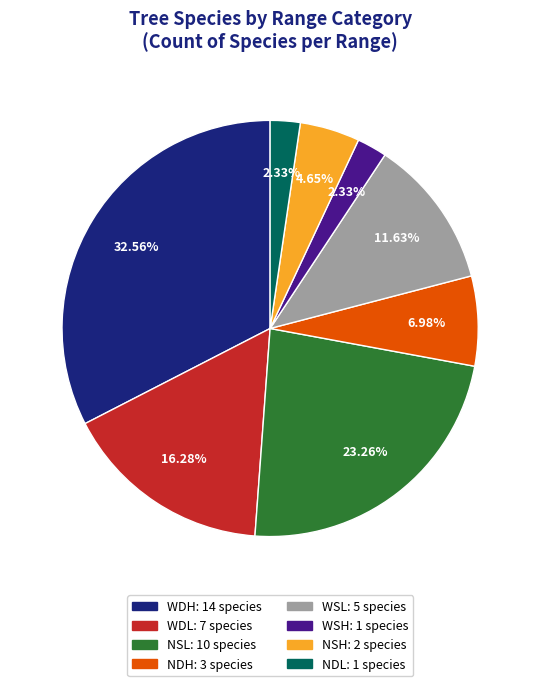

Combined, what portion of the pie is WDH and WSL?

44.2%